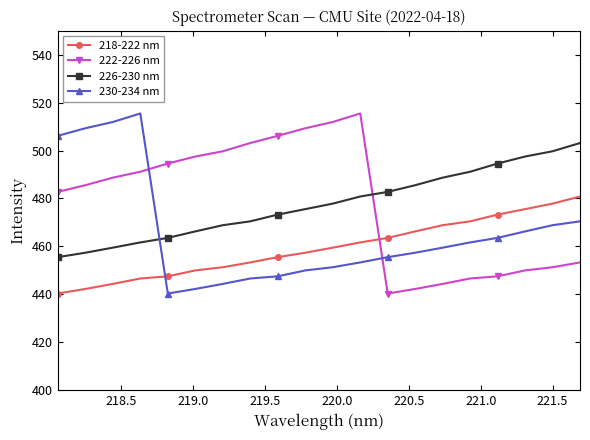

What is the value of the 226-230 nm point at the 9th from the left?

473.3